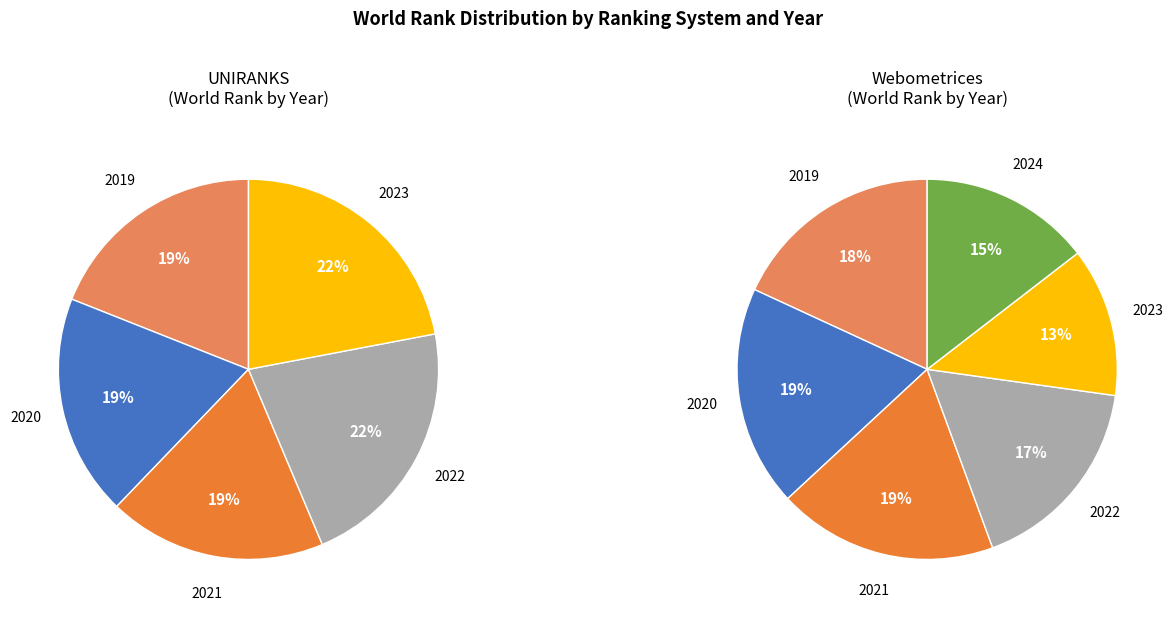

How many slices are in this pie chart?

11